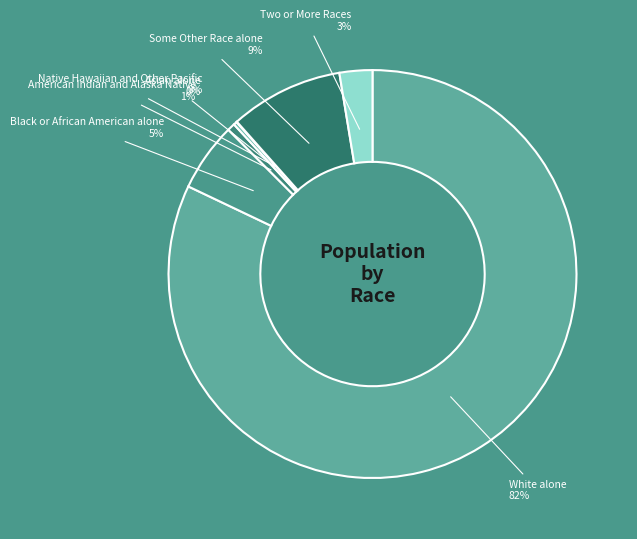

To the nearest percent, what is the difference between the largest and smallest slice percentages?

82%